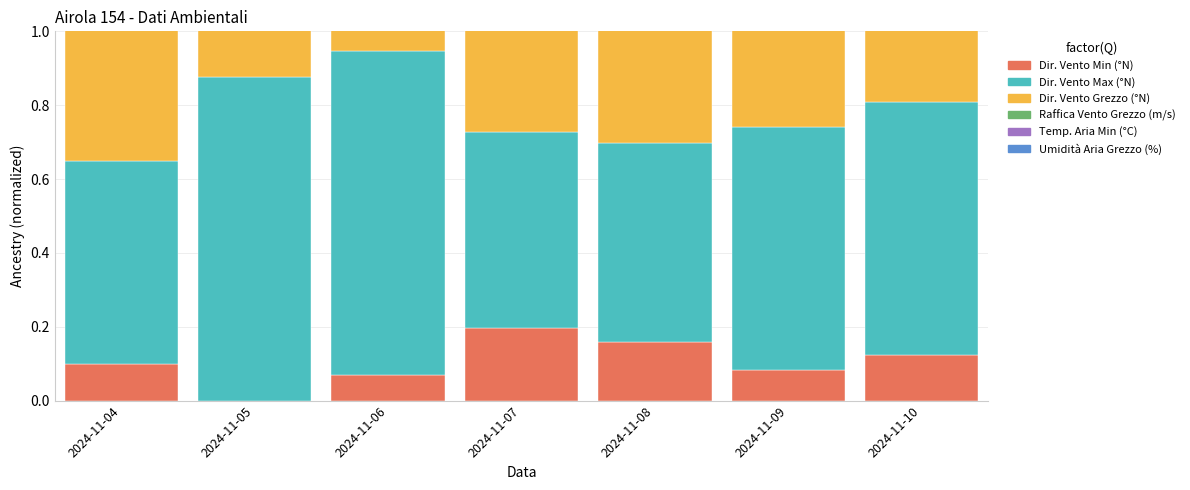

How many Raffica Vento Grezzo (m/s) values are between 0 and 1?

7